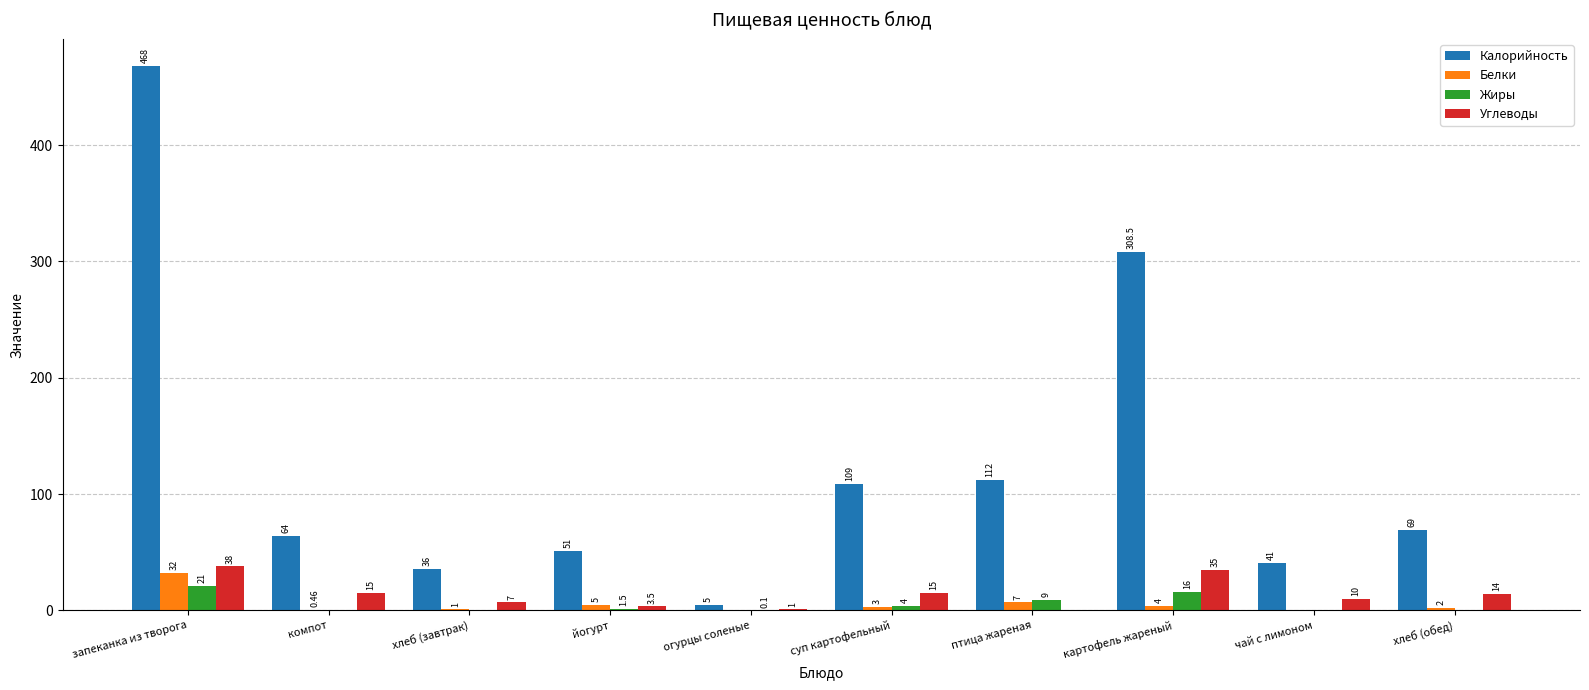

Which series changed the most between запеканка из творога and картофель жареный?

Калорийность